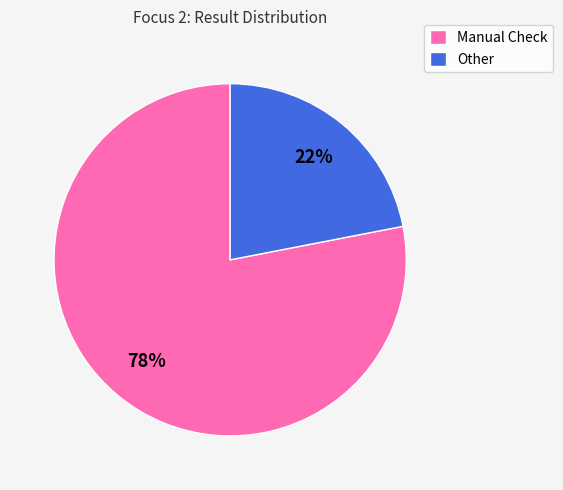

Rank the categories by value from lowest to highest.

Other, Manual Check